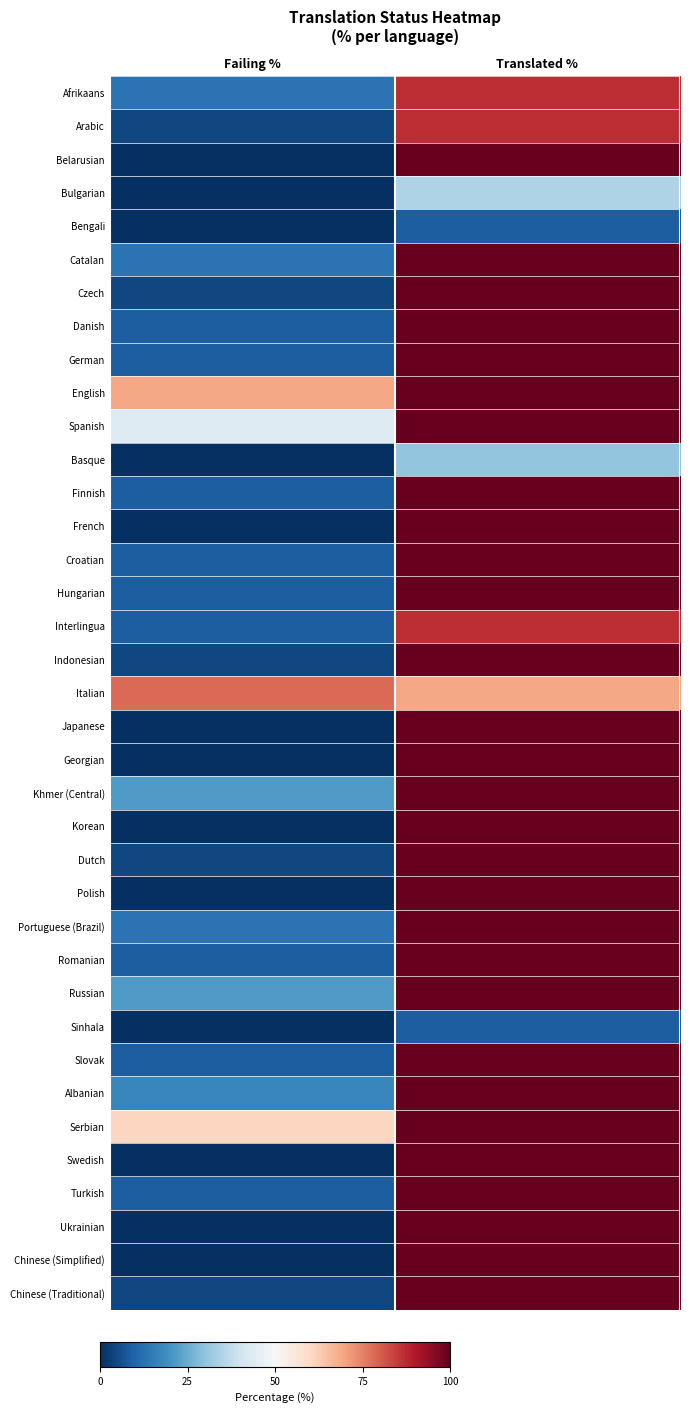

Reading left to right, extract all data points from this chart.

Afrikaans: Failing %=13.0	Translated %=86.9
Arabic: Failing %=4.3	Translated %=86.9
Belarusian: Failing %=0.0	Translated %=100.0
Bulgarian: Failing %=0.0	Translated %=34.7
Bengali: Failing %=0.0	Translated %=8.6
Catalan: Failing %=13.0	Translated %=100.0
Czech: Failing %=4.3	Translated %=100.0
Danish: Failing %=8.6	Translated %=100.0
German: Failing %=8.6	Translated %=100.0
English: Failing %=69.5	Translated %=100.0
Spanish: Failing %=43.4	Translated %=100.0
Basque: Failing %=0.0	Translated %=30.4
Finnish: Failing %=8.6	Translated %=100.0
French: Failing %=0.0	Translated %=100.0
Croatian: Failing %=8.6	Translated %=100.0
Hungarian: Failing %=8.6	Translated %=100.0
Interlingua: Failing %=8.6	Translated %=86.9
Indonesian: Failing %=4.3	Translated %=100.0
Italian: Failing %=78.2	Translated %=69.5
Japanese: Failing %=0.0	Translated %=100.0
Georgian: Failing %=0.0	Translated %=100.0
Khmer (Central): Failing %=21.7	Translated %=100.0
Korean: Failing %=0.0	Translated %=100.0
Dutch: Failing %=4.3	Translated %=100.0
Polish: Failing %=0.0	Translated %=100.0
Portuguese (Brazil): Failing %=13.0	Translated %=100.0
Romanian: Failing %=8.6	Translated %=100.0
Russian: Failing %=21.7	Translated %=100.0
Sinhala: Failing %=0.0	Translated %=8.6
Slovak: Failing %=8.6	Translated %=100.0
Albanian: Failing %=17.3	Translated %=100.0
Serbian: Failing %=60.8	Translated %=100.0
Swedish: Failing %=0.0	Translated %=100.0
Turkish: Failing %=8.6	Translated %=100.0
Ukrainian: Failing %=0.0	Translated %=100.0
Chinese (Simplified): Failing %=0.0	Translated %=100.0
Chinese (Traditional): Failing %=4.3	Translated %=100.0